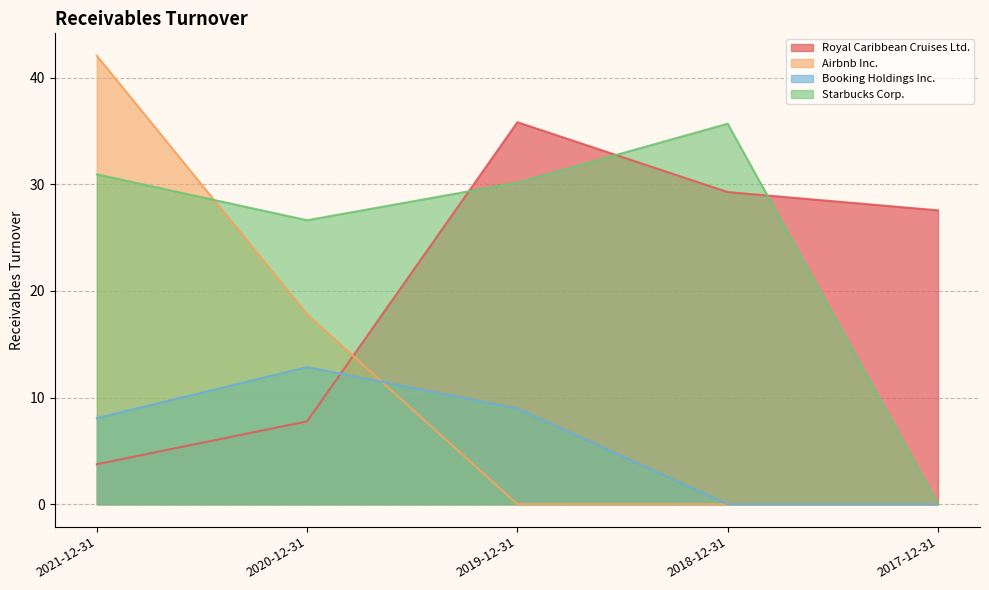

What is the difference between the maximum and minimum values in the Booking Holdings Inc. series?

12.8